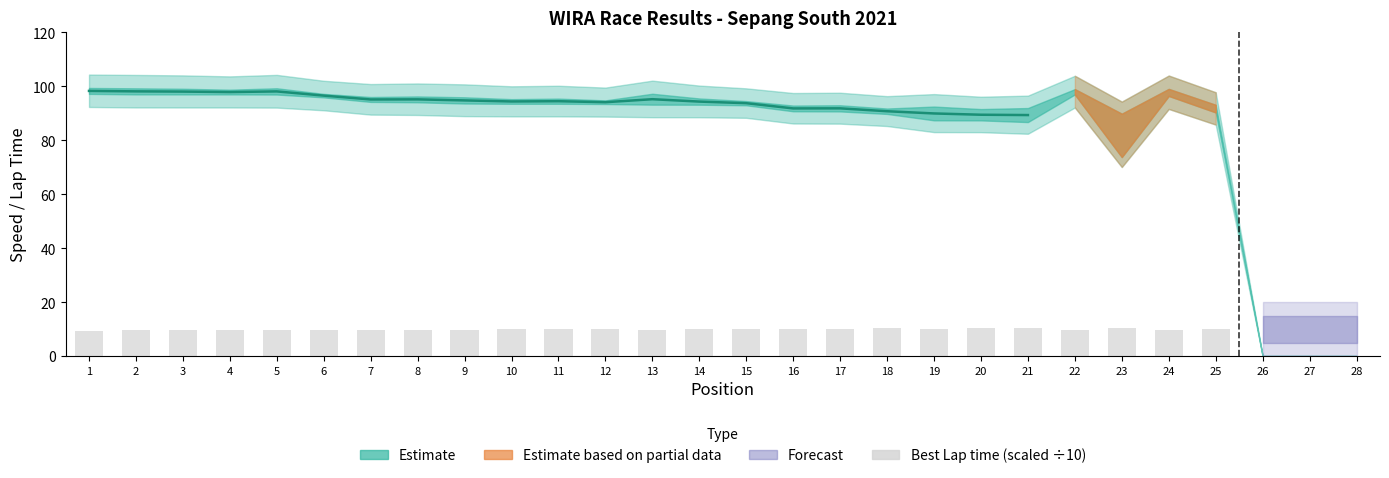

Where is the data nearest to the value 5?

1